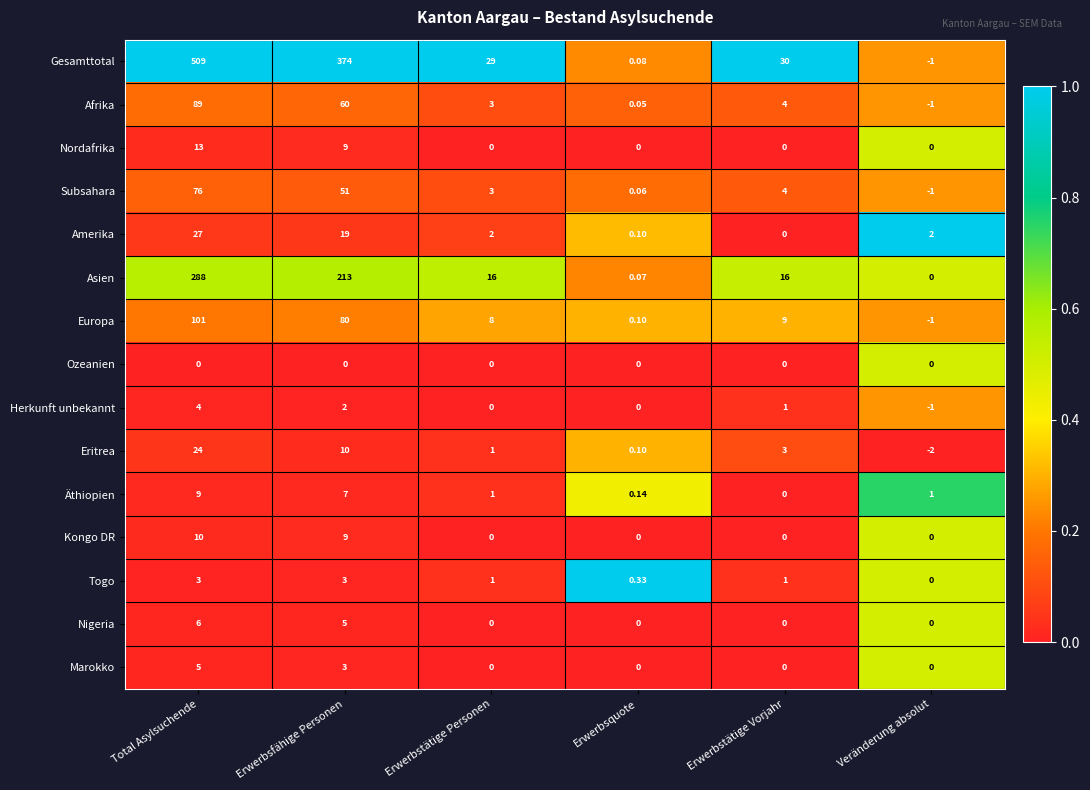

Is the value of Gesamttotal at Total Asylsuchende greater than the value of Subsahara at Erwerbstätige Vorjahr?

Yes